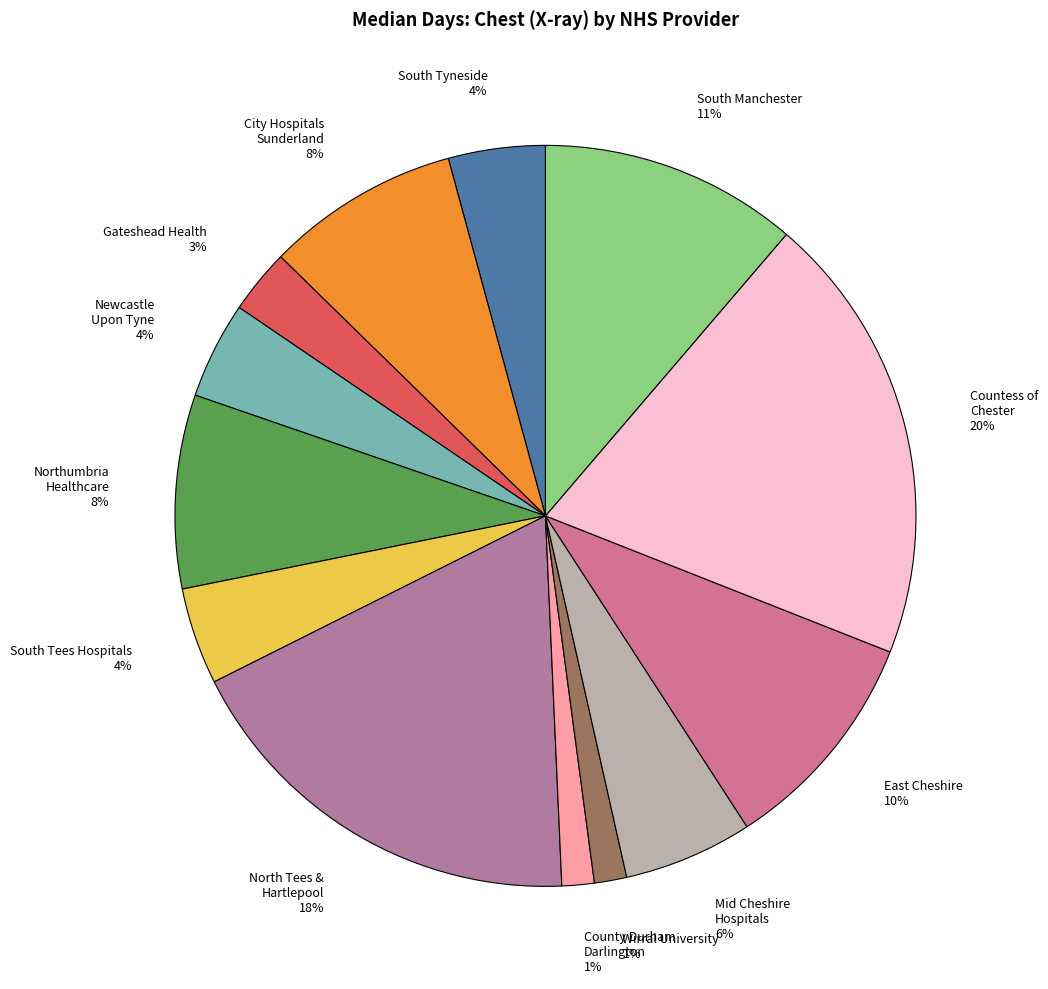

Which category has the biggest portion of the pie?

Countess of Chester